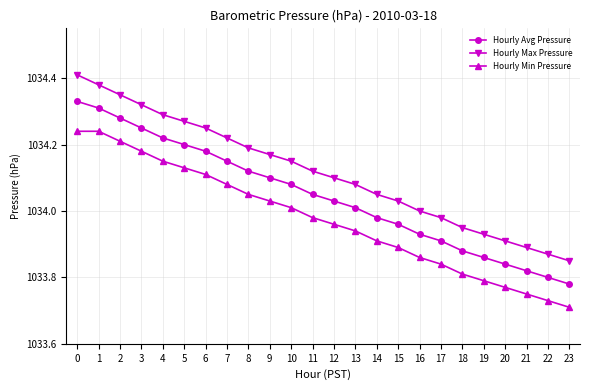

How many categories are shown in the chart?

24